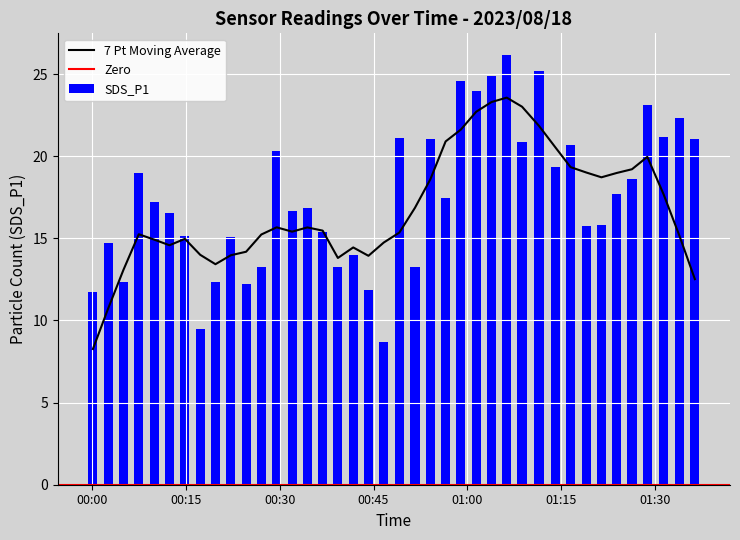

What is the sum of all SDS_P1 values?

700.0